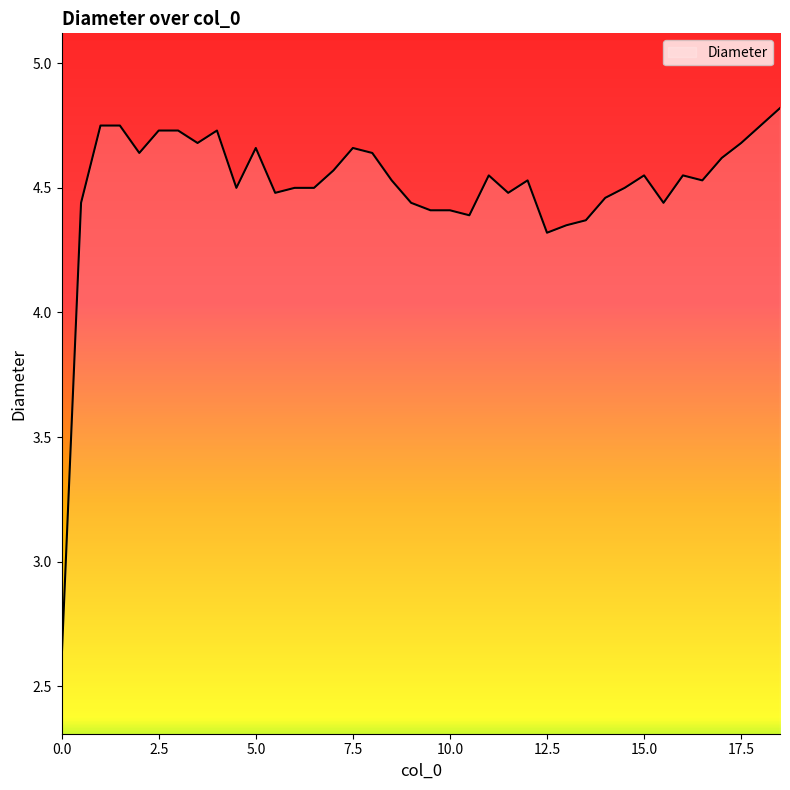

What is the smallest value displayed?

2.6